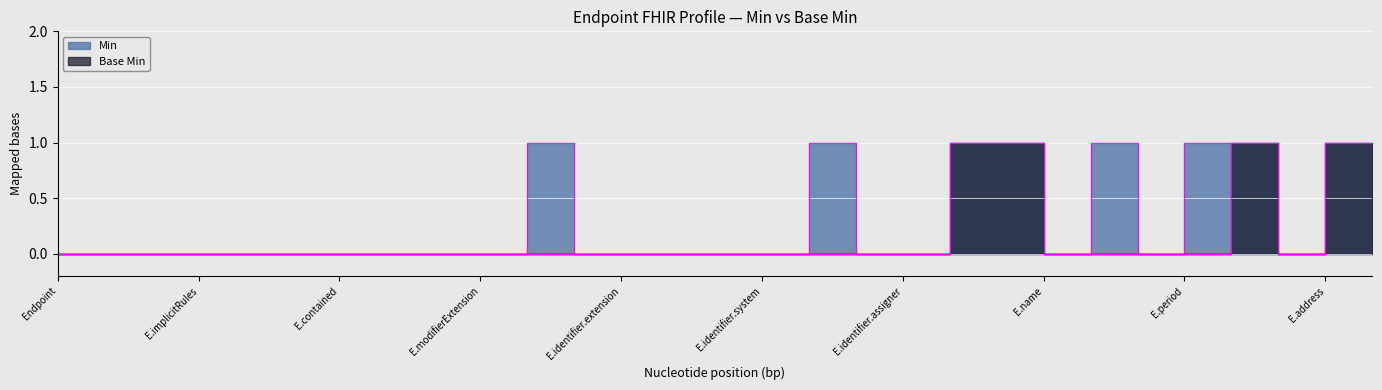

What is the difference between the maximum and minimum values in the Min series?

1